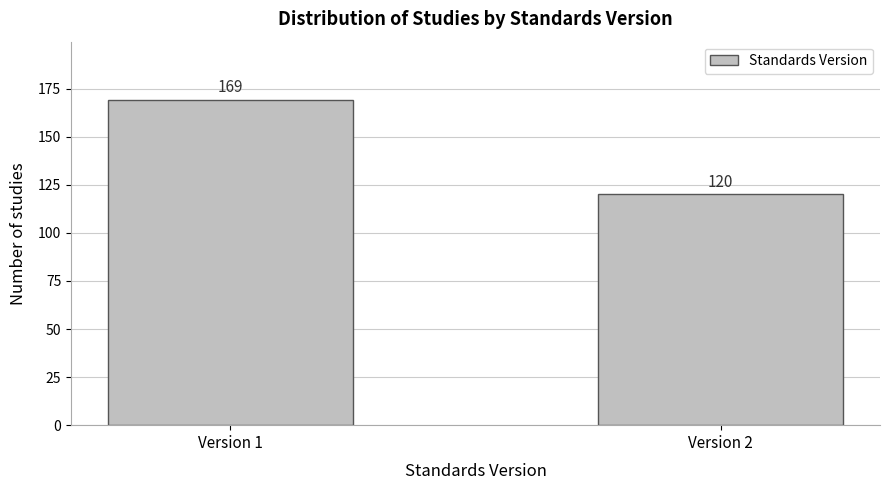

Reading right to left, extract all data points from this chart.

120	169